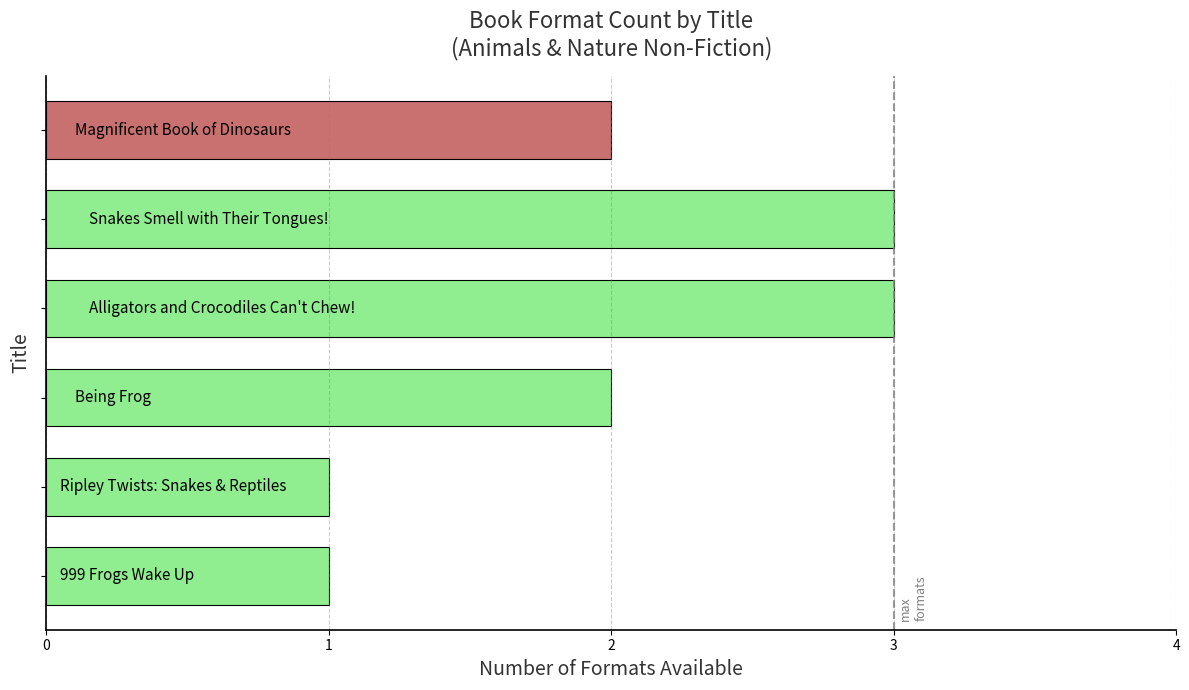

What is the value of the 6th bar from the top?

1